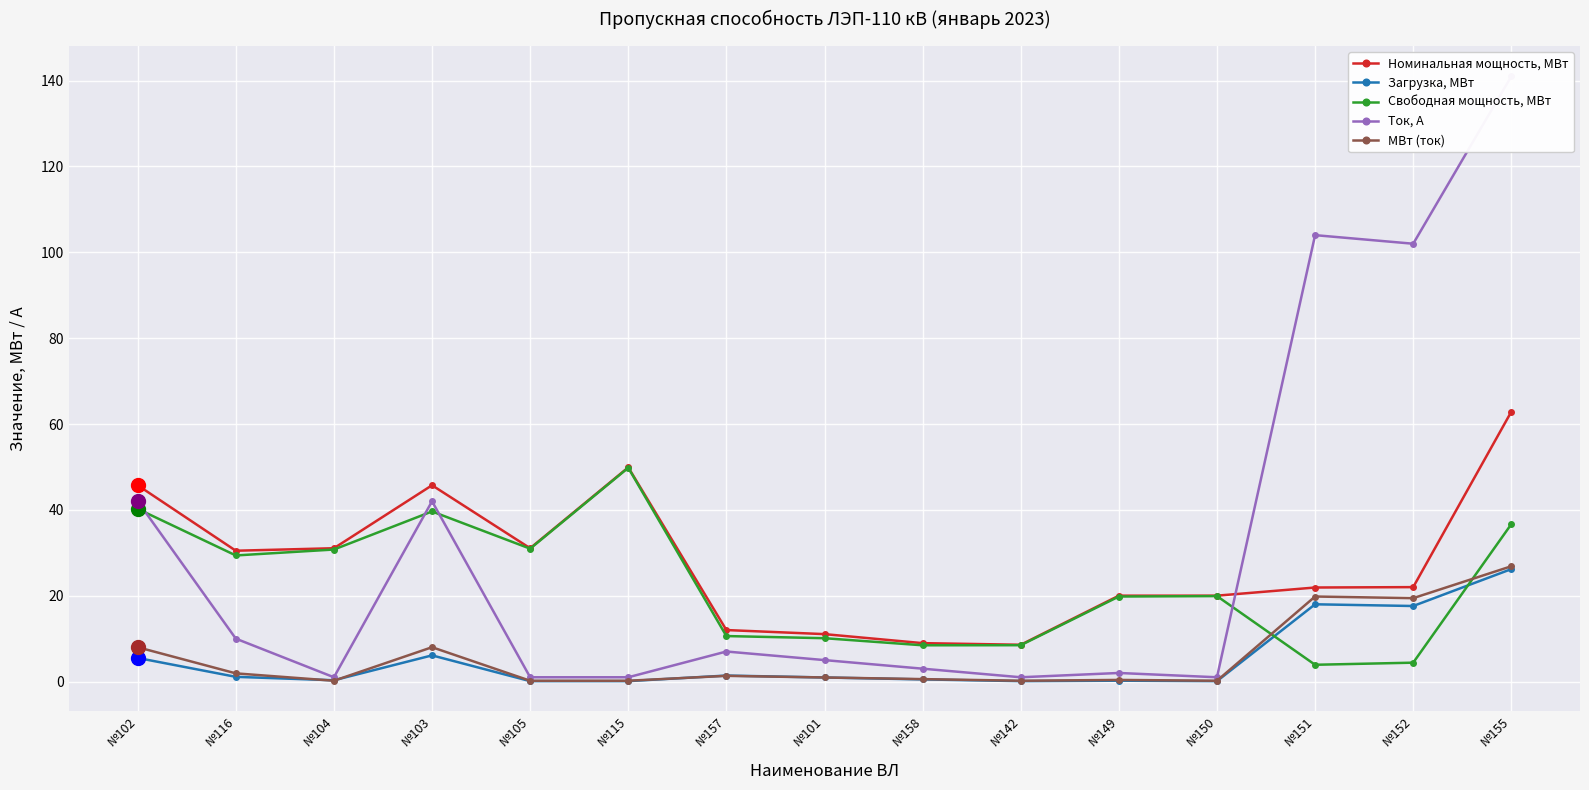

Is it true that Номинальная мощность, МВт equals 6.4 at №101?

False